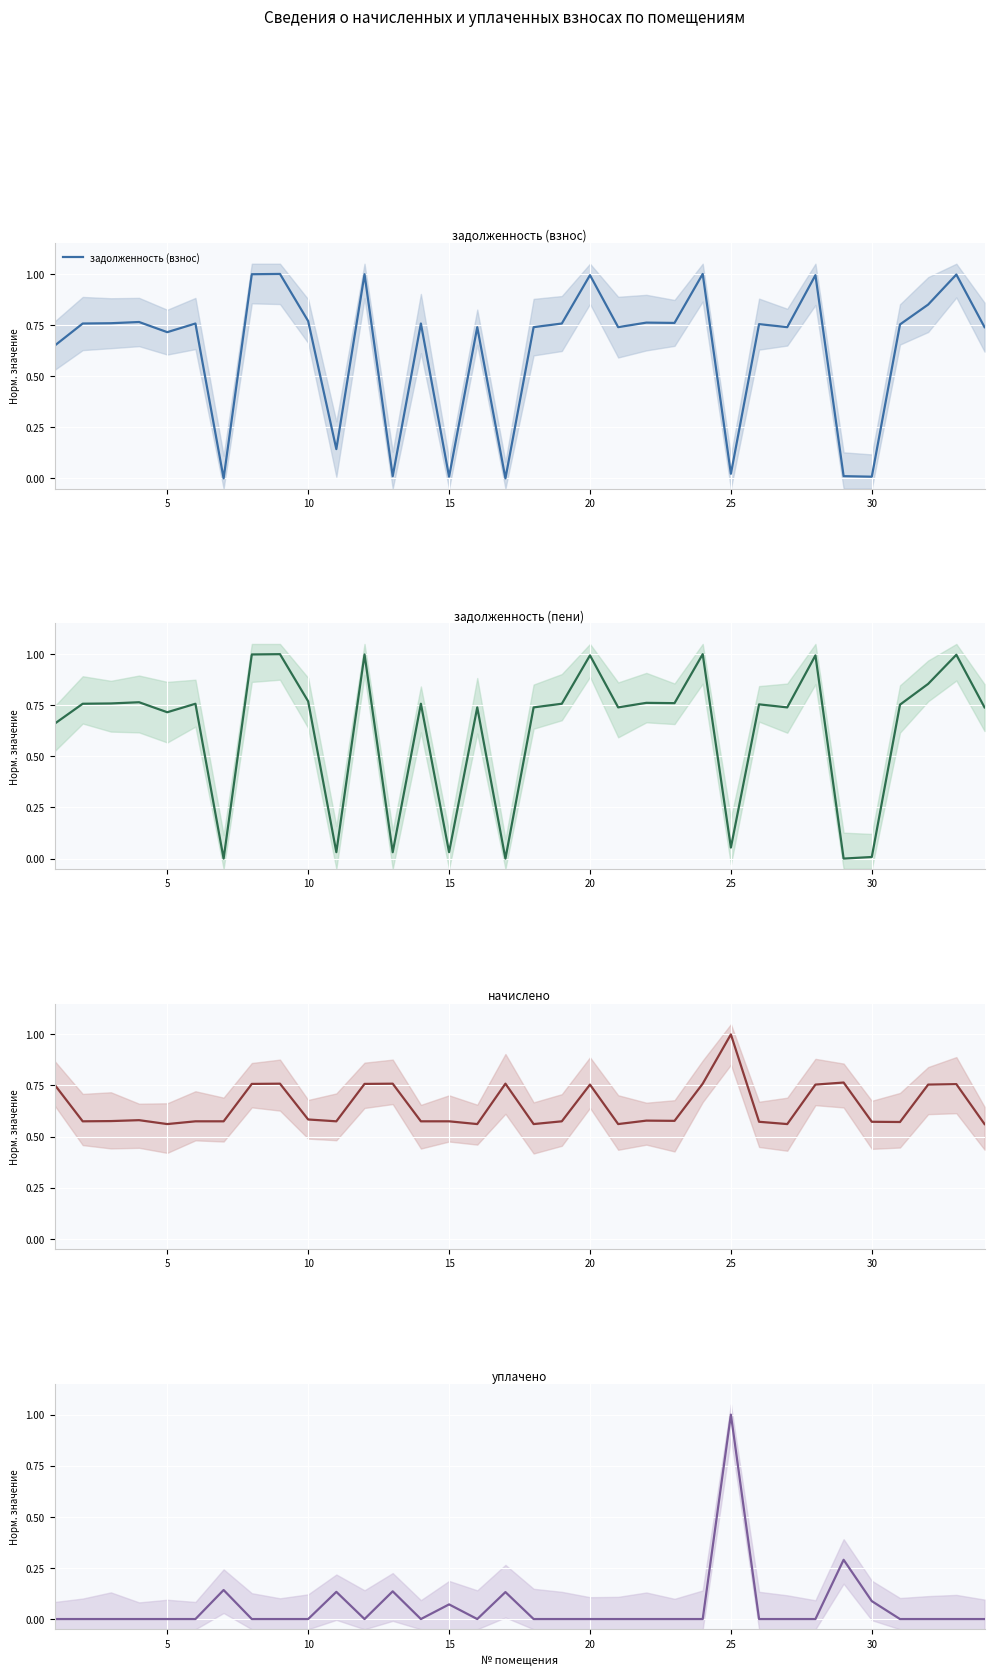

Which series has the widest spread of values?

задолженность (взнос)